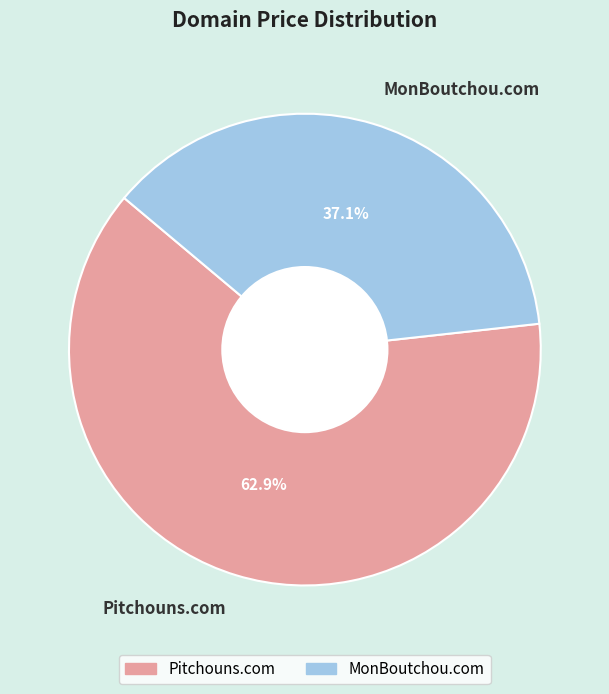

How many slices are in this pie chart?

2